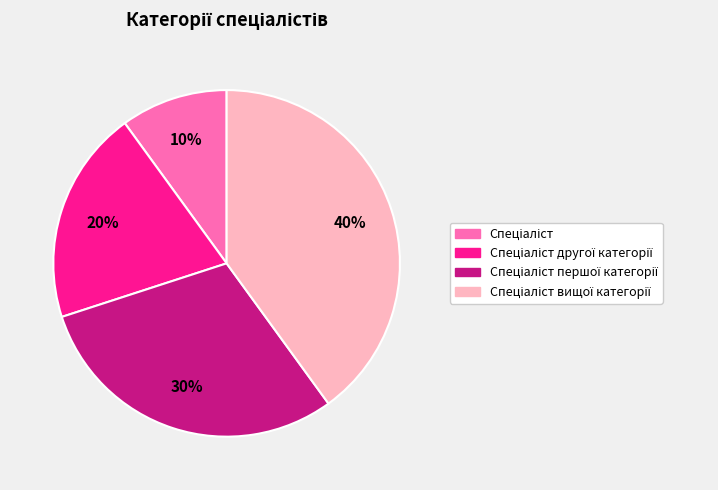

How many segments does this pie chart have?

4